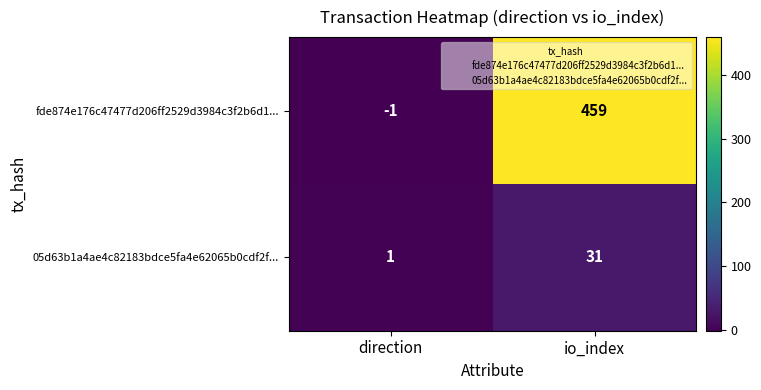

Is it true that 05d63b1a4ae4c82183bdce5fa4e62065b0cdf2f... equals 44 at io_index?

False